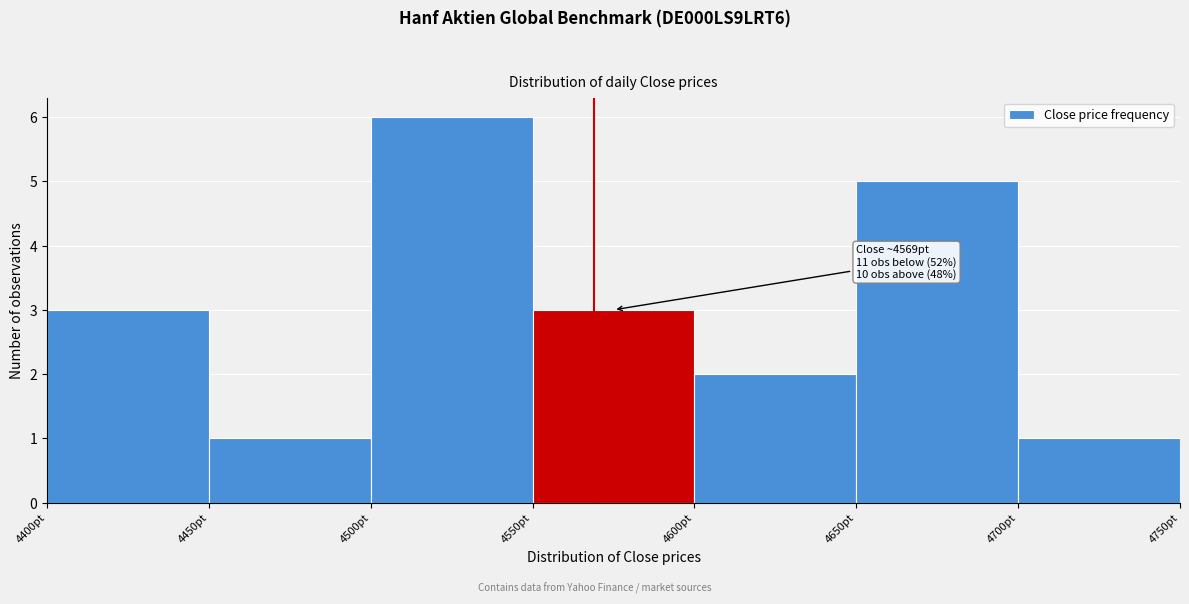

Over which range of the x-axis is the bar tallest?

4500 to 4550